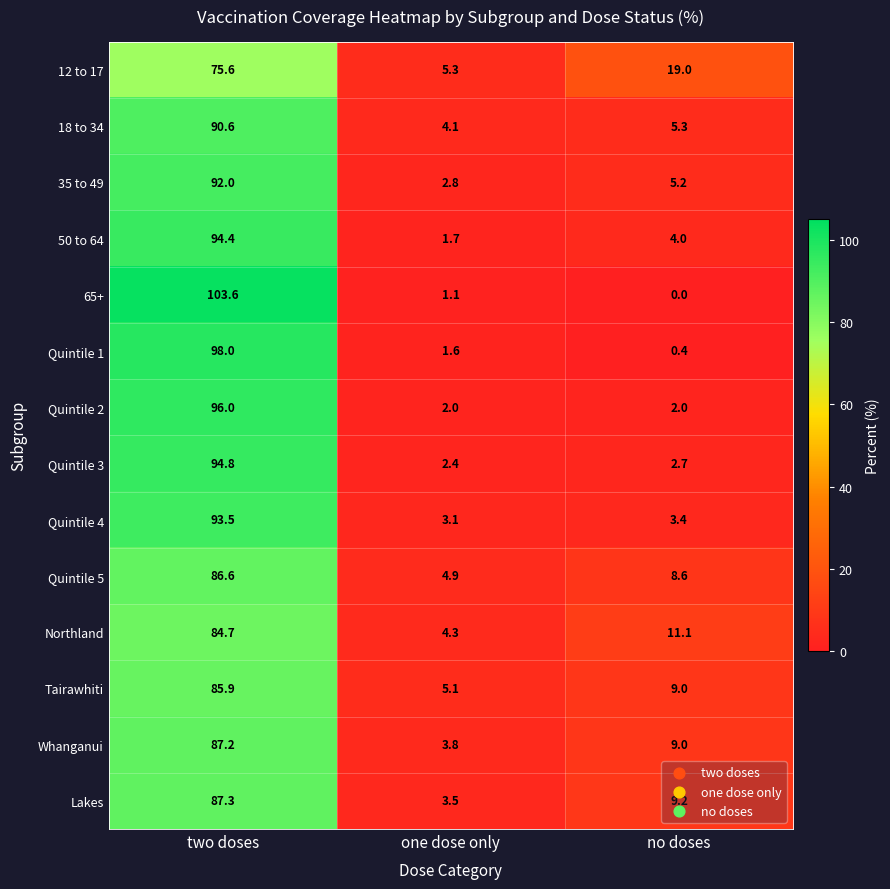

Rank the series at one dose only from highest to lowest value.

12 to 17, Tairawhiti, Quintile 5, Northland, 18 to 34, Whanganui, Lakes, Quintile 4, 35 to 49, Quintile 3, Quintile 2, 50 to 64, Quintile 1, 65+